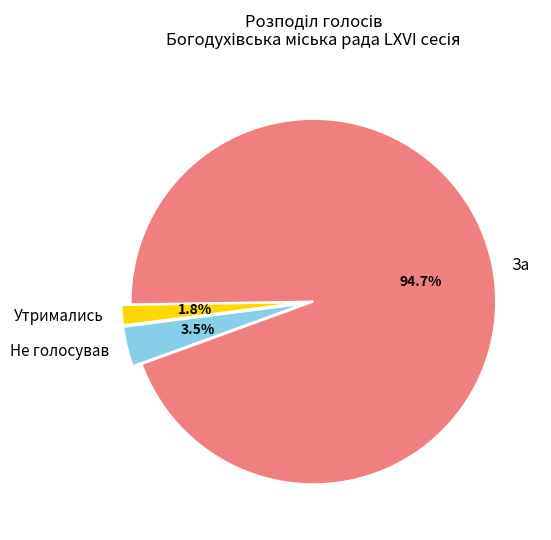

What is the smallest slice in the pie chart?

Утримались